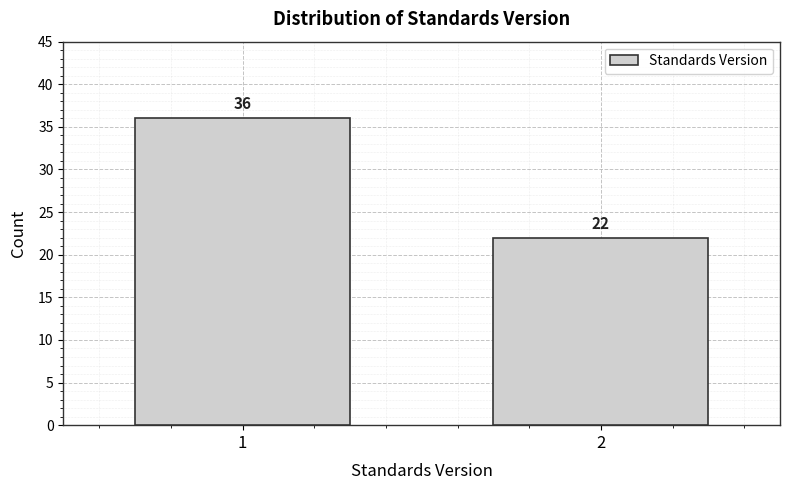

Reading left to right, list all the values displayed in this chart.

1=36	2=22